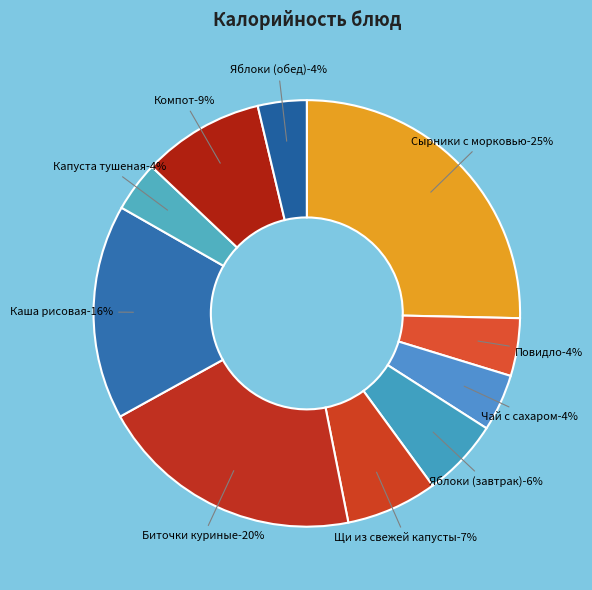

Combined, do Яблоки (обед) and Капуста тушеная account for over 50%?

No